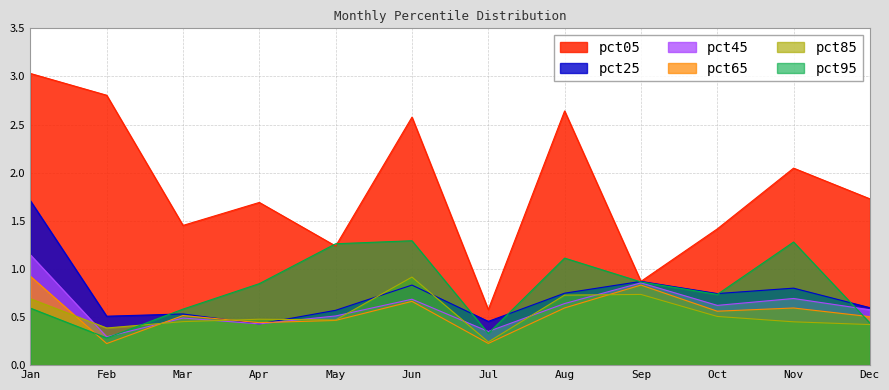

Reading left to right, what are all the values shown in this chart?

pct05: Jan=3.0	Feb=2.8	Mar=1.5	Apr=1.7	May=1.2	Jun=2.6	Jul=0.6	Aug=2.6	Sep=0.9	Oct=1.4	Nov=2.0	Dec=1.7
pct25: Jan=1.7	Feb=0.5	Mar=0.5	Apr=0.4	May=0.6	Jun=0.8	Jul=0.5	Aug=0.7	Sep=0.9	Oct=0.7	Nov=0.8	Dec=0.6
pct45: Jan=1.1	Feb=0.3	Mar=0.5	Apr=0.4	May=0.5	Jun=0.7	Jul=0.3	Aug=0.6	Sep=0.9	Oct=0.6	Nov=0.7	Dec=0.6
pct65: Jan=0.9	Feb=0.2	Mar=0.5	Apr=0.4	May=0.5	Jun=0.7	Jul=0.2	Aug=0.6	Sep=0.8	Oct=0.6	Nov=0.6	Dec=0.5
pct85: Jan=0.7	Feb=0.4	Mar=0.5	Apr=0.5	May=0.5	Jun=0.9	Jul=0.2	Aug=0.7	Sep=0.7	Oct=0.5	Nov=0.5	Dec=0.4
pct95: Jan=0.6	Feb=0.3	Mar=0.6	Apr=0.8	May=1.3	Jun=1.3	Jul=0.3	Aug=1.1	Sep=0.9	Oct=0.7	Nov=1.3	Dec=0.4